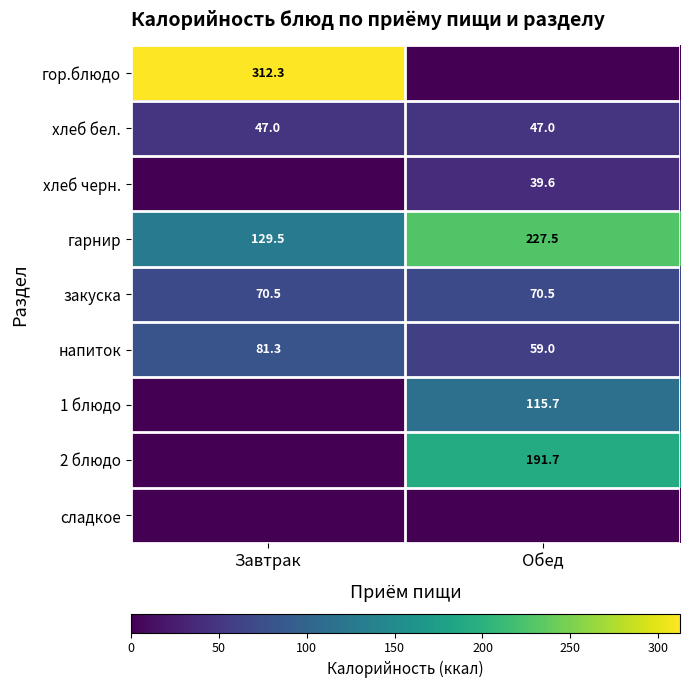

Where does the напиток series first go above 81?

Завтрак